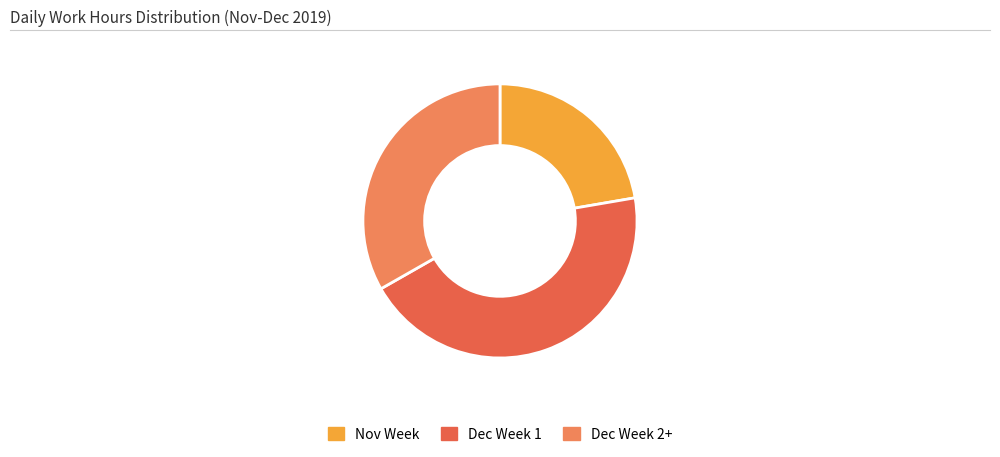

Is there any slice that represents more than half of the pie?

No